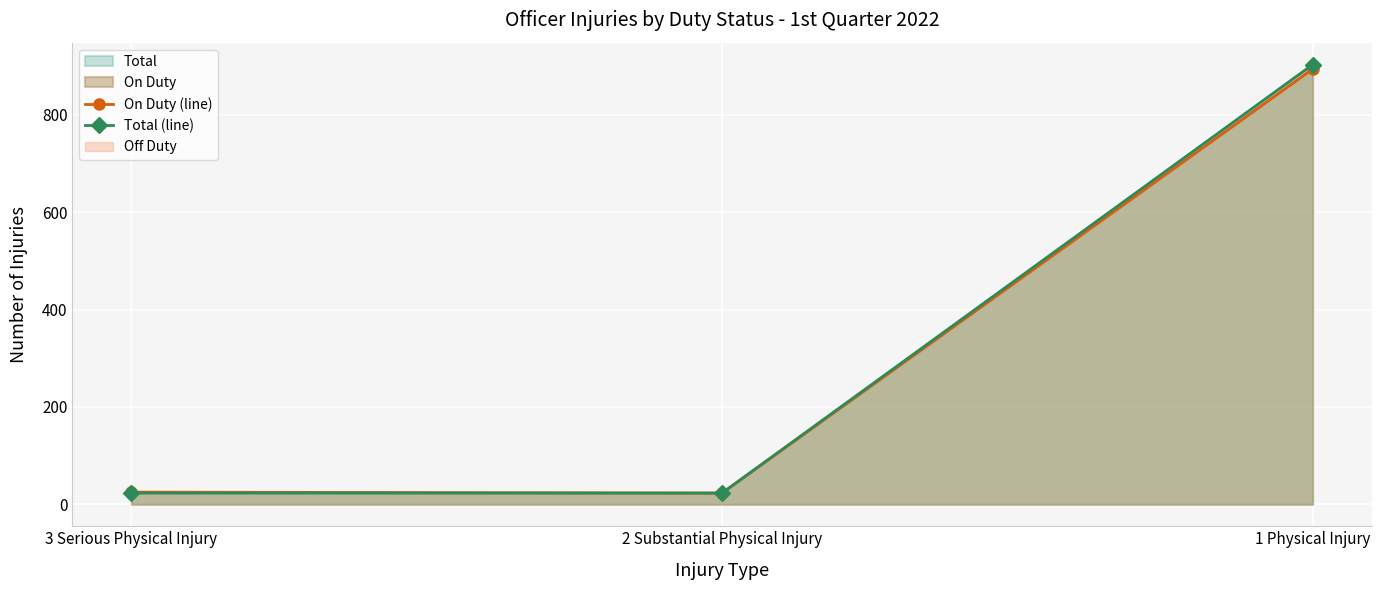

What is the label of the 1st point from the left?

3 Serious Physical Injury